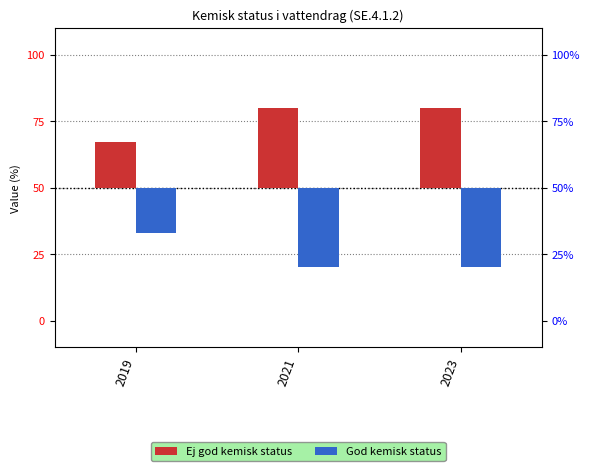

What is the minimum value shown in the chart?

-30